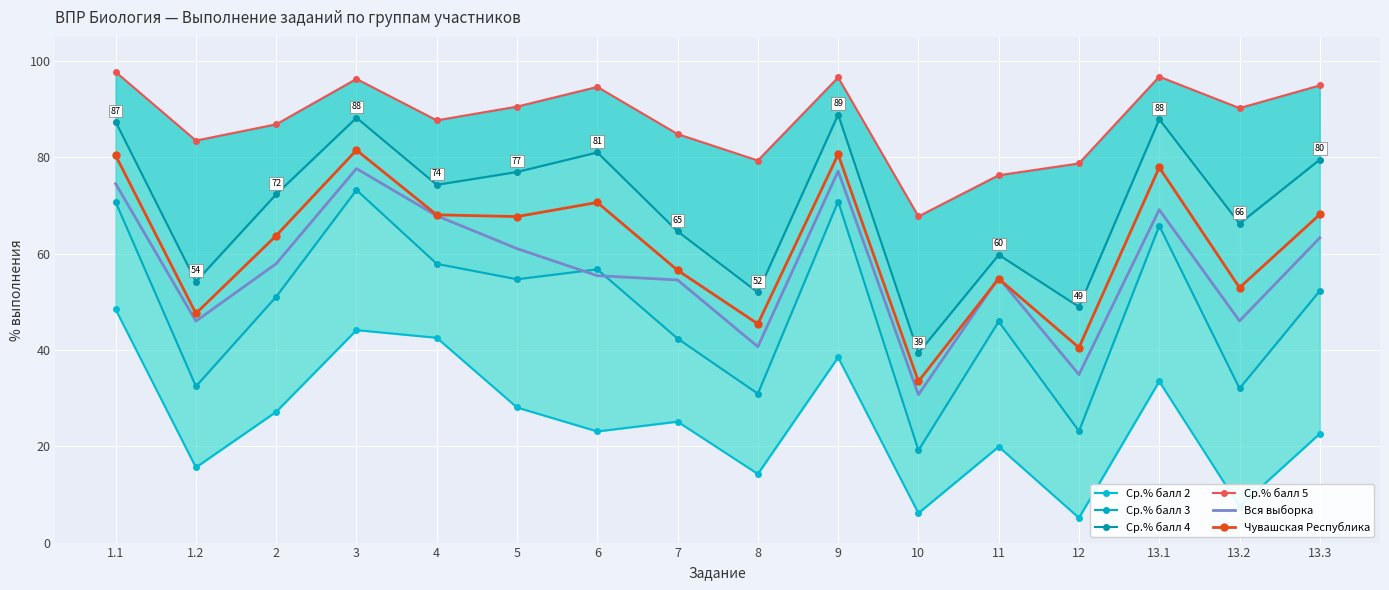

How many data points in Ср.% балл 5 are above 90?

8